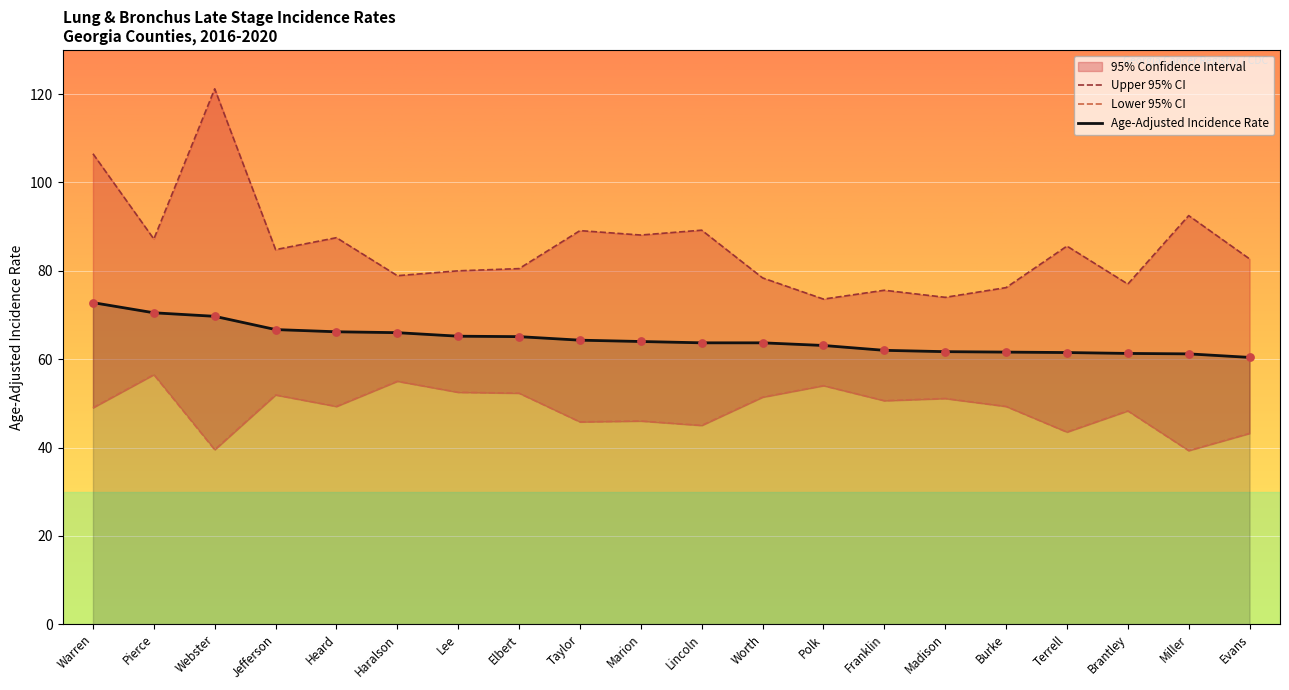

Which series reaches the maximum Y coordinate?

Upper 95% CI